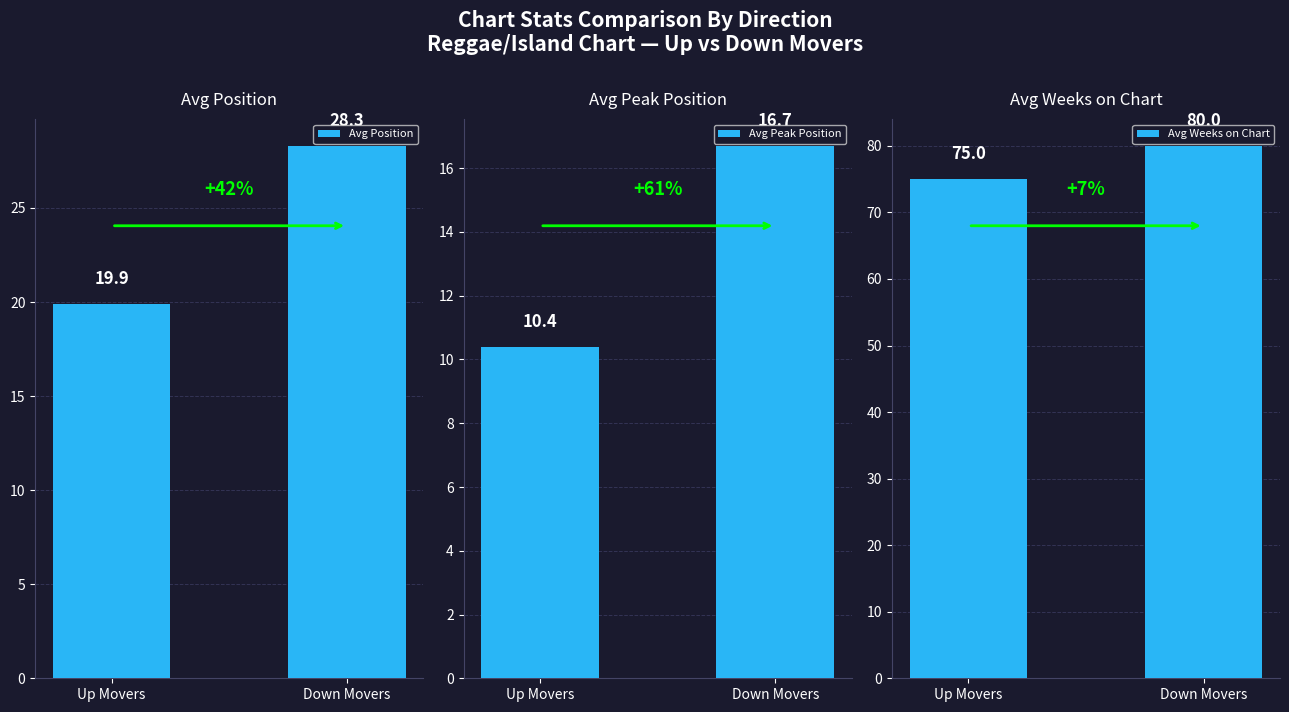

What is the smallest value displayed?

10.4